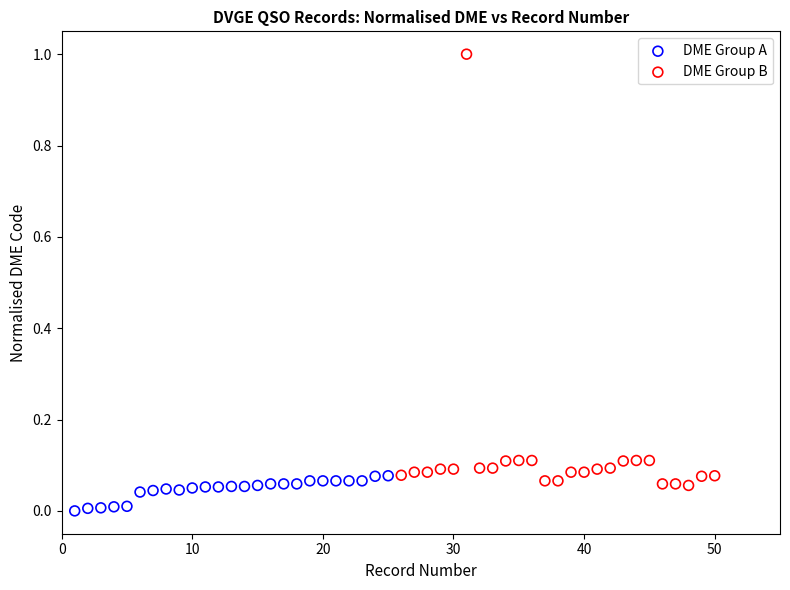

Which series has the largest Y range (max minus min)?

DME Group B